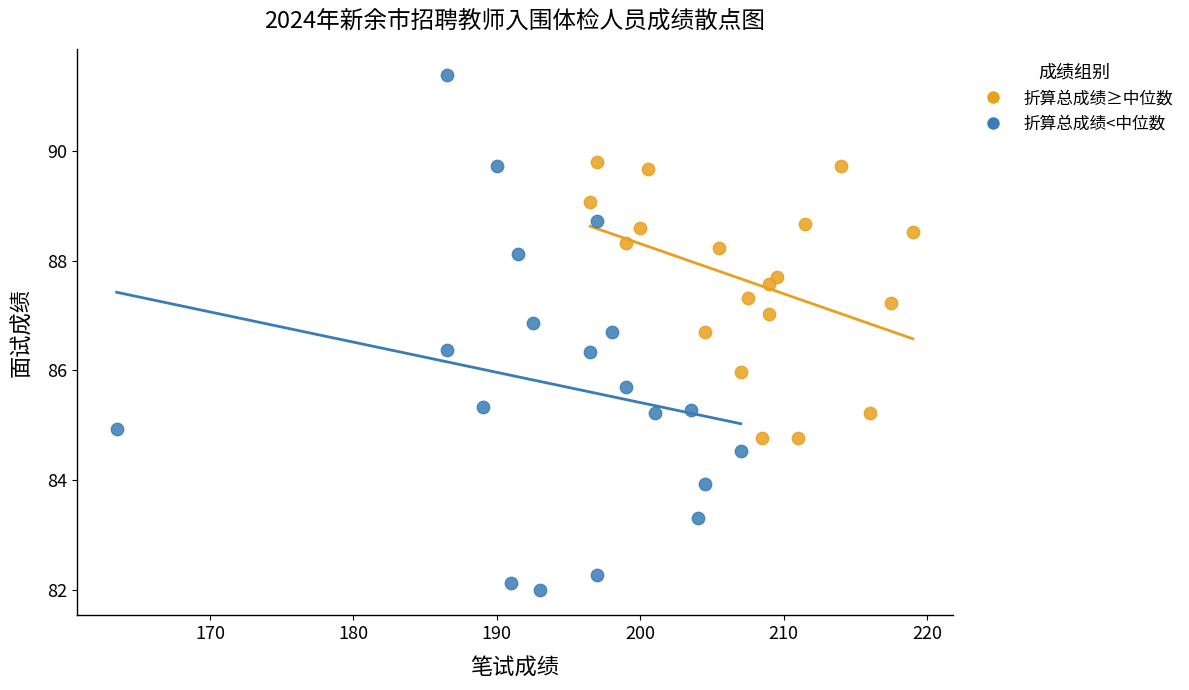

Which series reaches the minimum Y coordinate?

折算总成绩<中位数